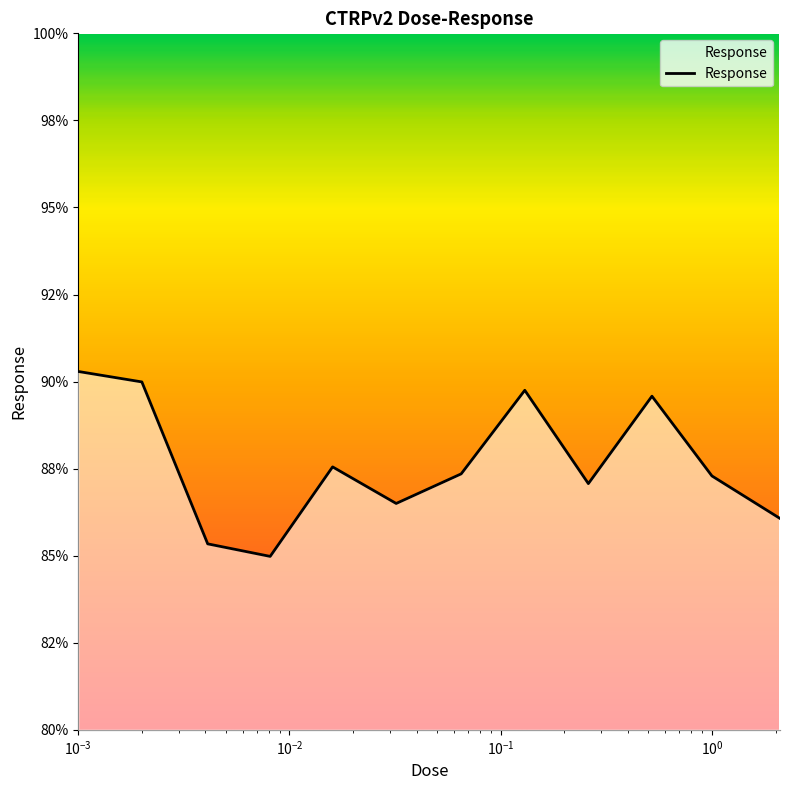

How many points are higher than both their immediate neighbors (excluding endpoints)?

3